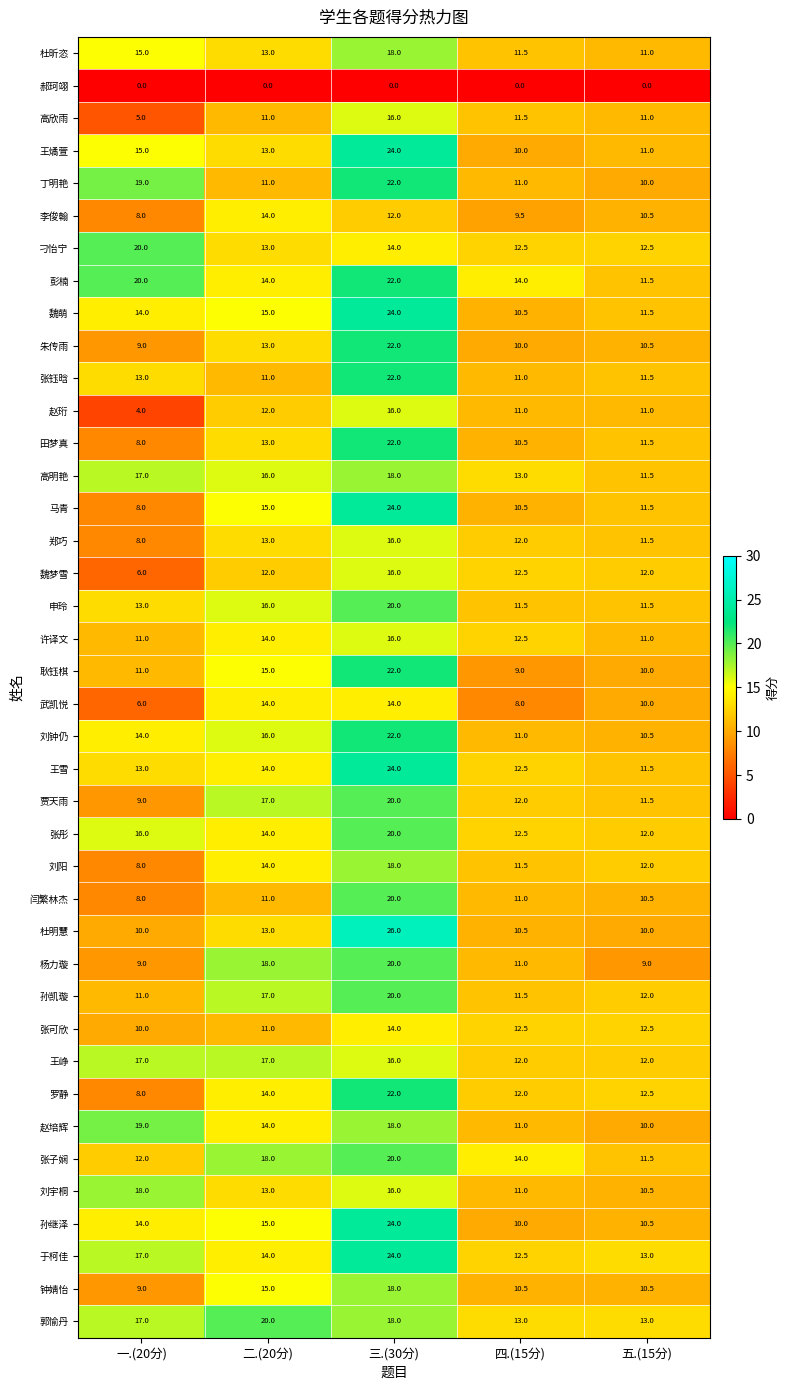

True or false: 杜明慧 has a value of 10.5 at 四.(15分).

True